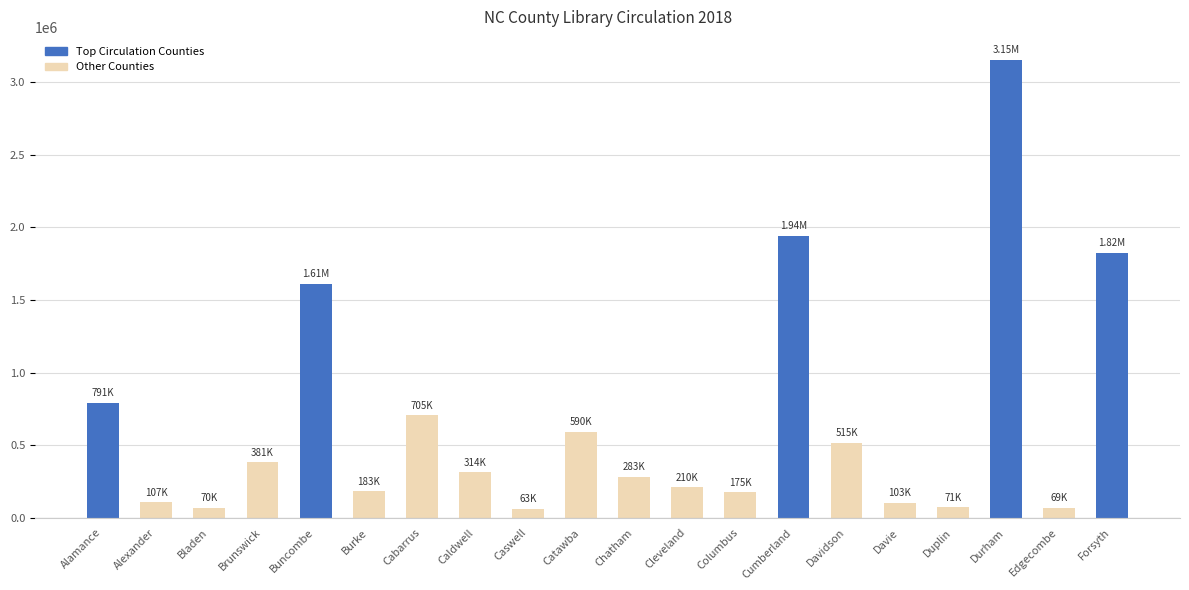

What is the approximate value at Columbus?

174749